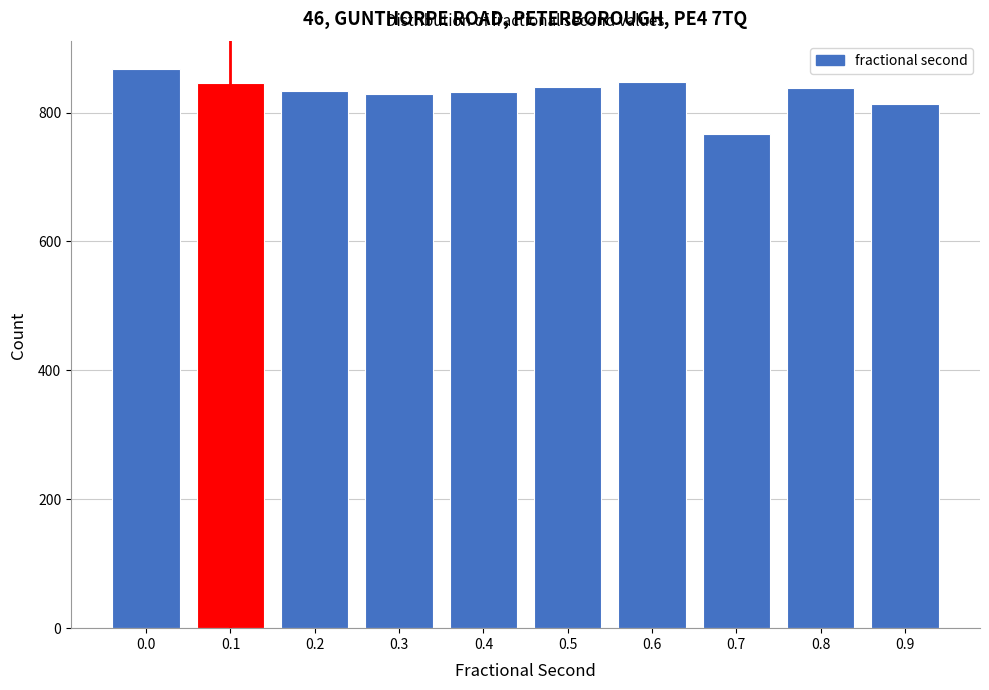

Read the value at 0.2, to the nearest 5.

835